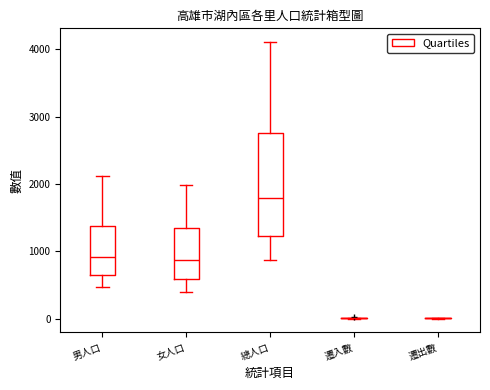

Reading left to right, read every box against the y-axis: the position of its median line, the range the box covers, and the ends of its whiskers. The values are not printed on the chart, so give them approximately, as read against the axis.

男人口: median 900, box 600 to 1400, whiskers 500 to 2100
女人口: median 900, box 600 to 1300, whiskers 400 to 2000
總人口: median 1800, box 1200 to 2800, whiskers 900 to 4100
遷入數: box collapsed to a line at 0, whiskers 0 to 0
遷出數: box collapsed to a line at 0, whiskers 0 to 0